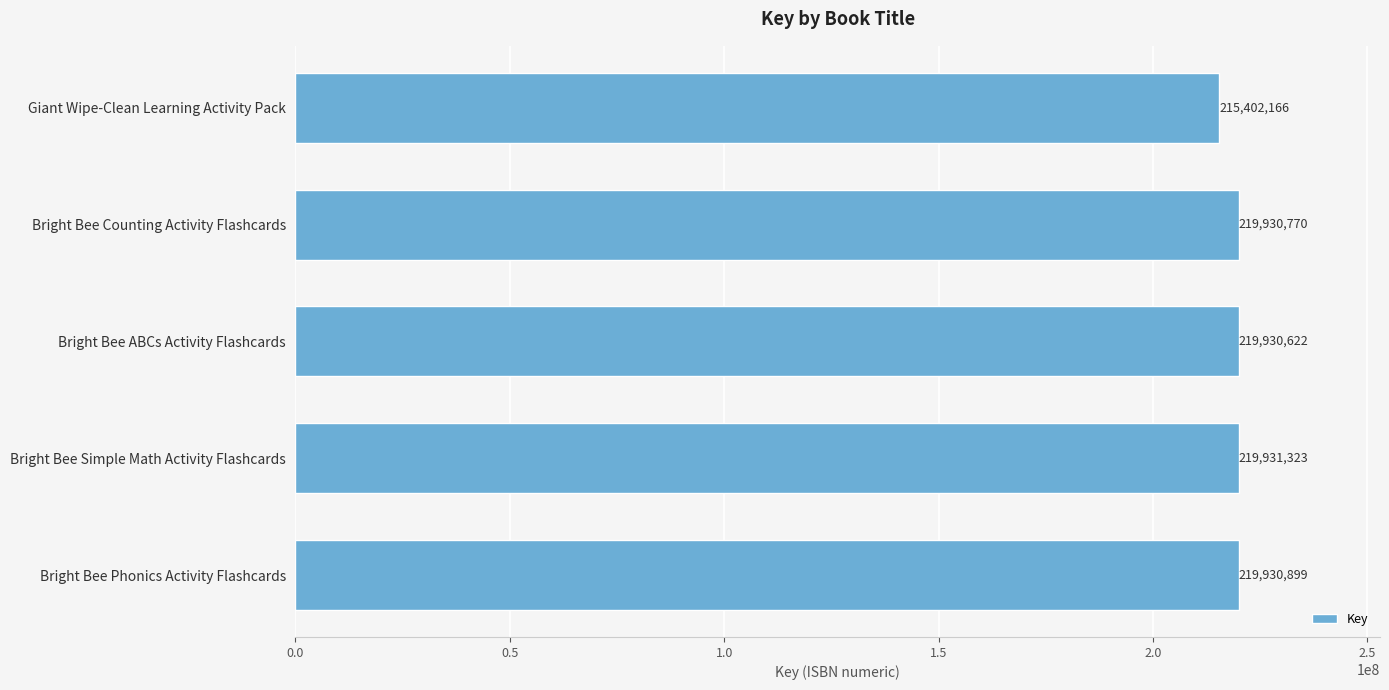

How many bars are there in total?

5